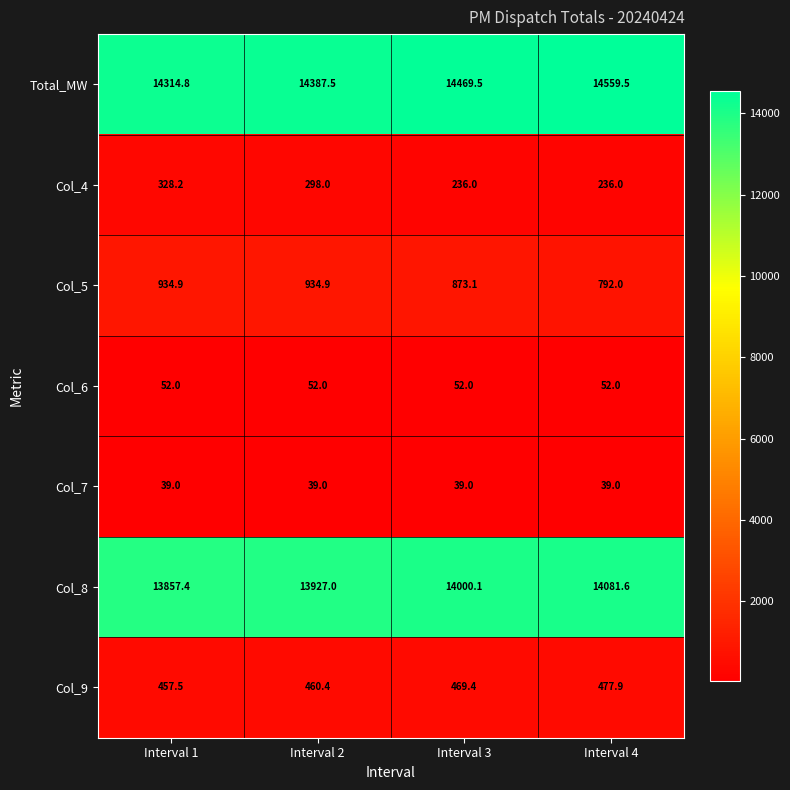

What is the approximate value of Col_6 at Interval 1?

52.0